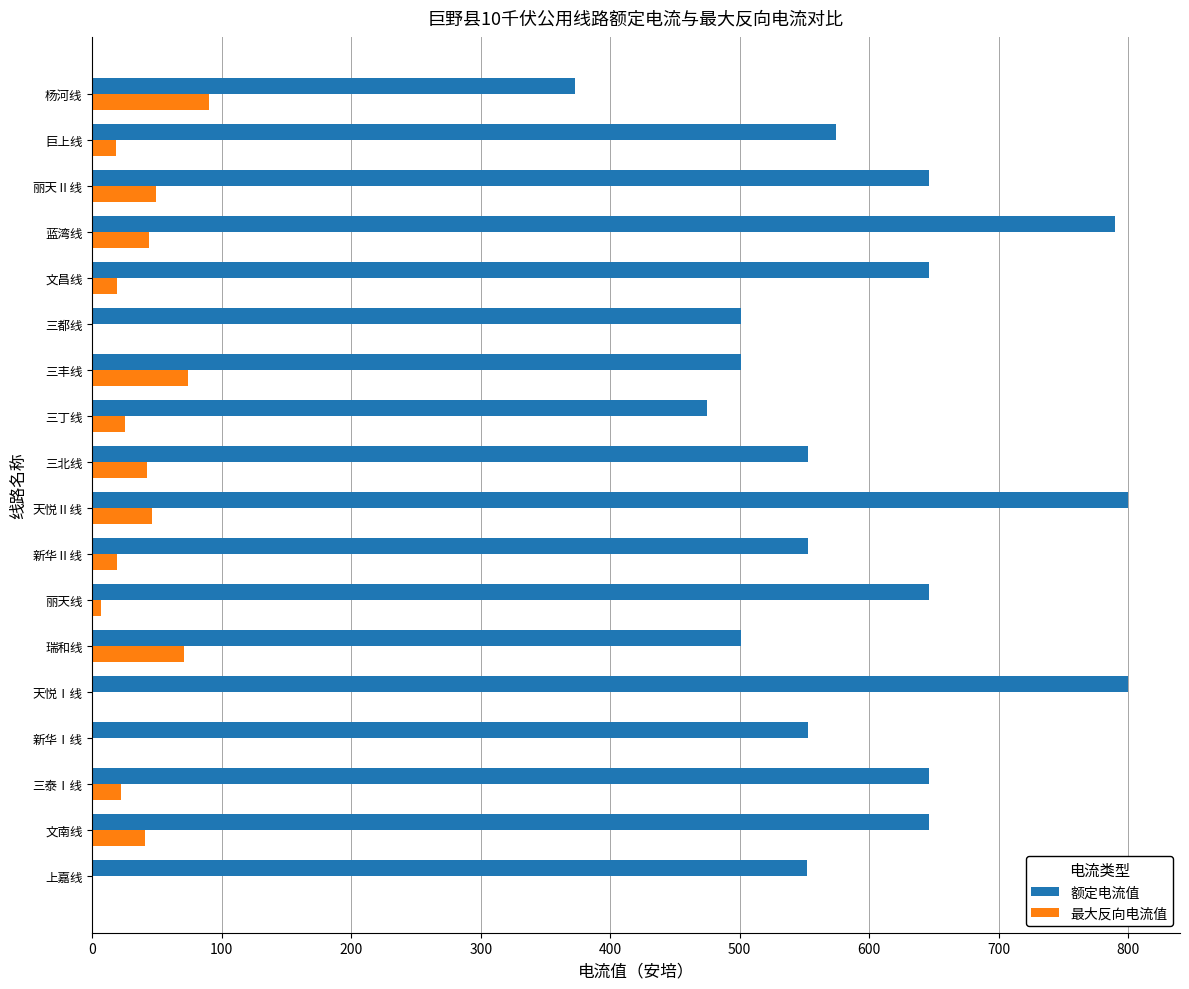

What is the highest value of the 额定电流值 series?

800